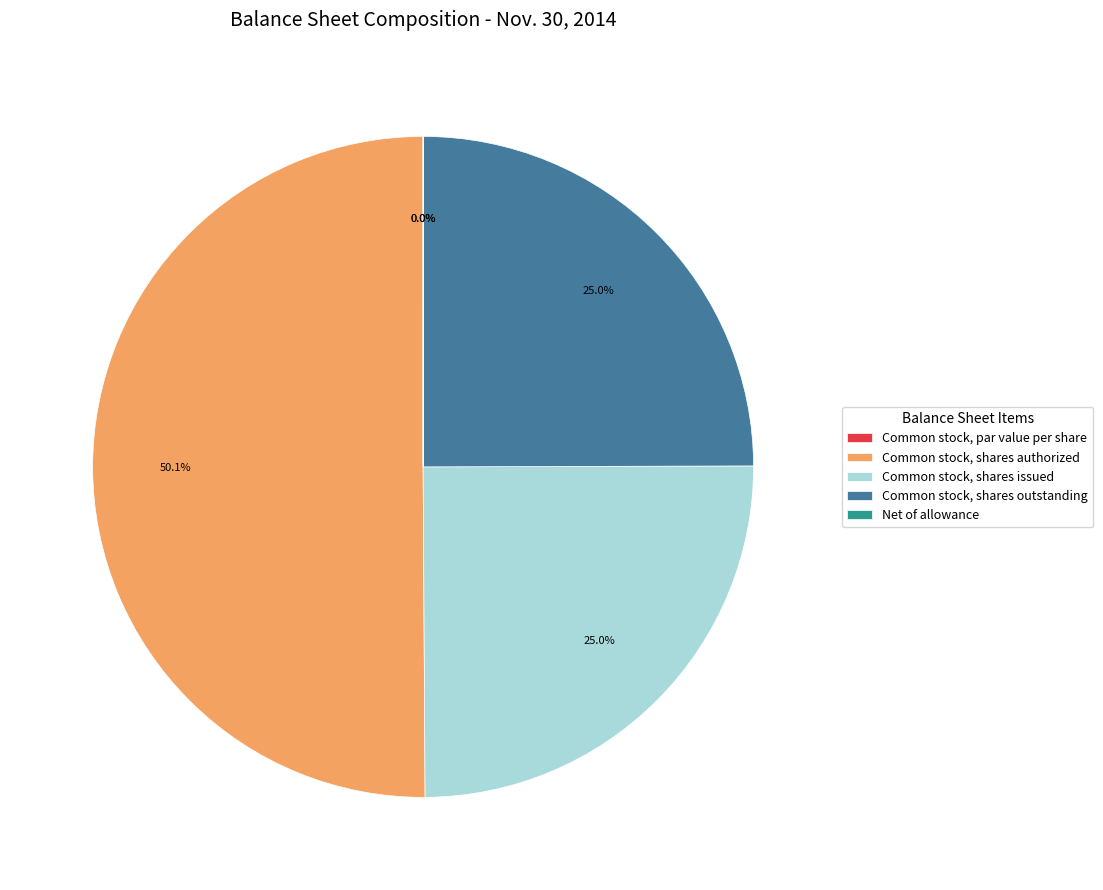

What is the change in value from Common stock, par value per share to Net of allowance?

+1546.0